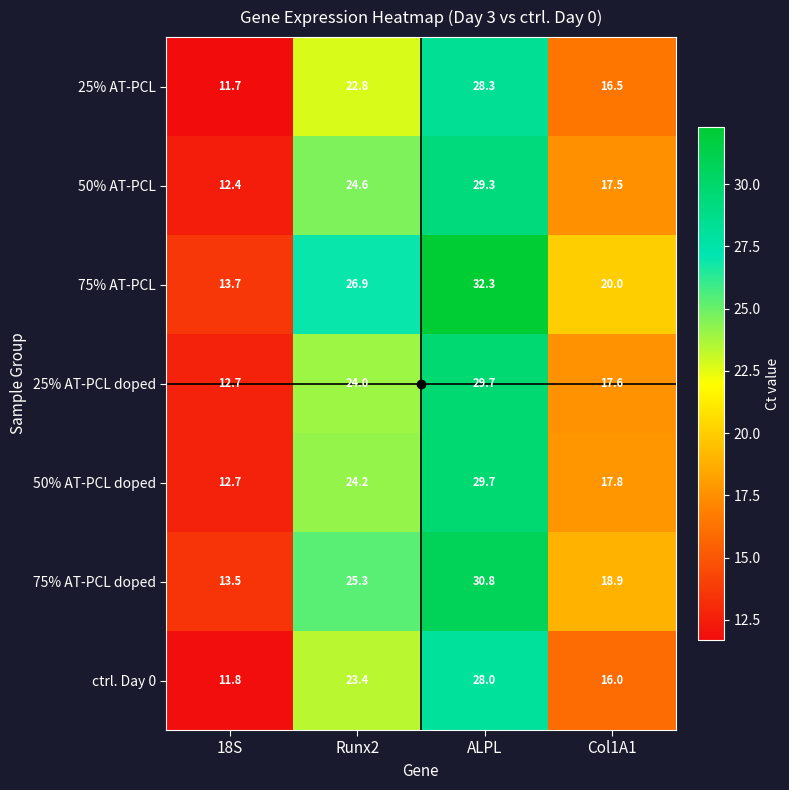

What is the sum of all ctrl. Day 0 values?

79.2